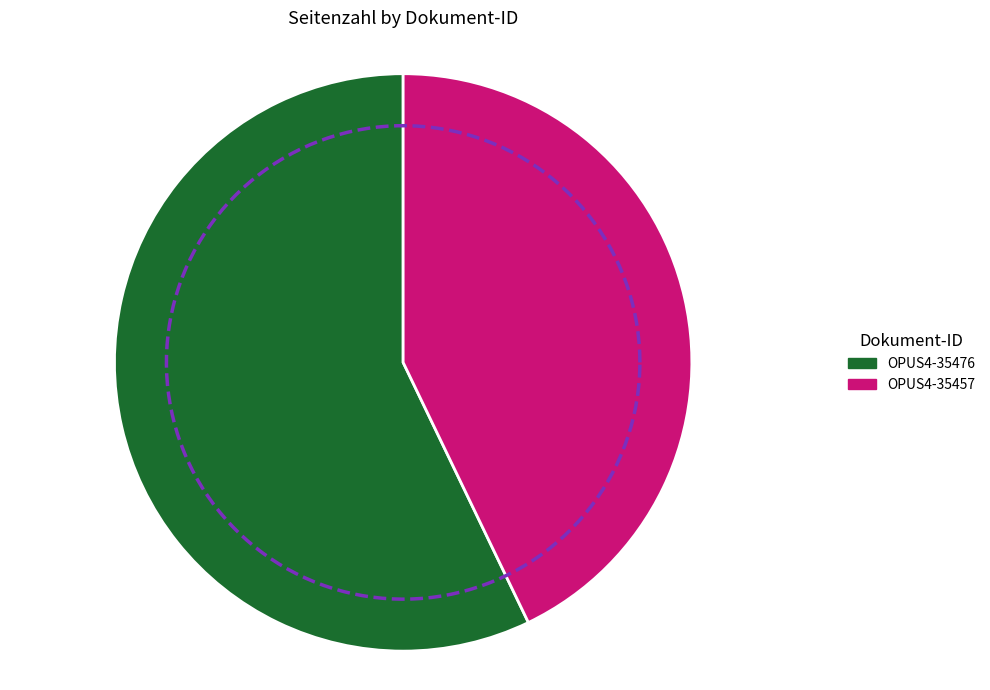

Does any single category account for the majority?

Yes